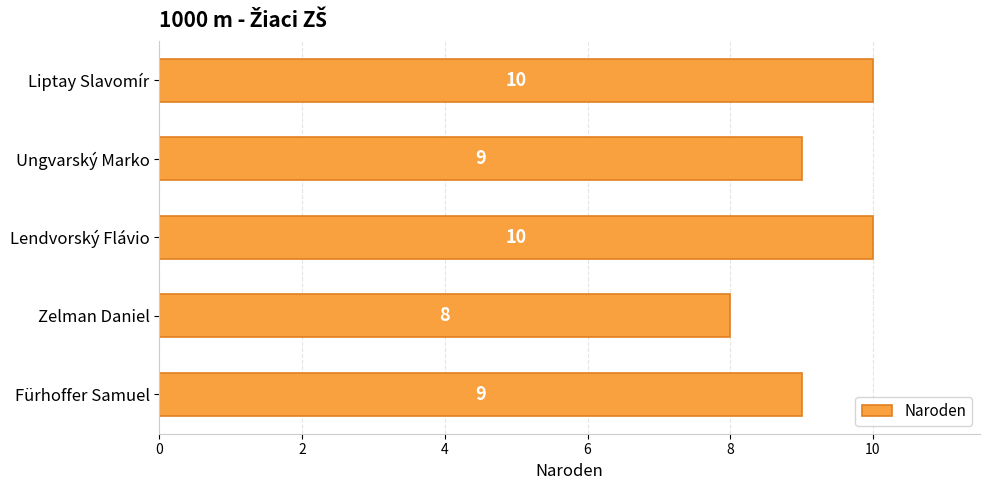

Are the bars grouped side by side (vs. stacked)?

No